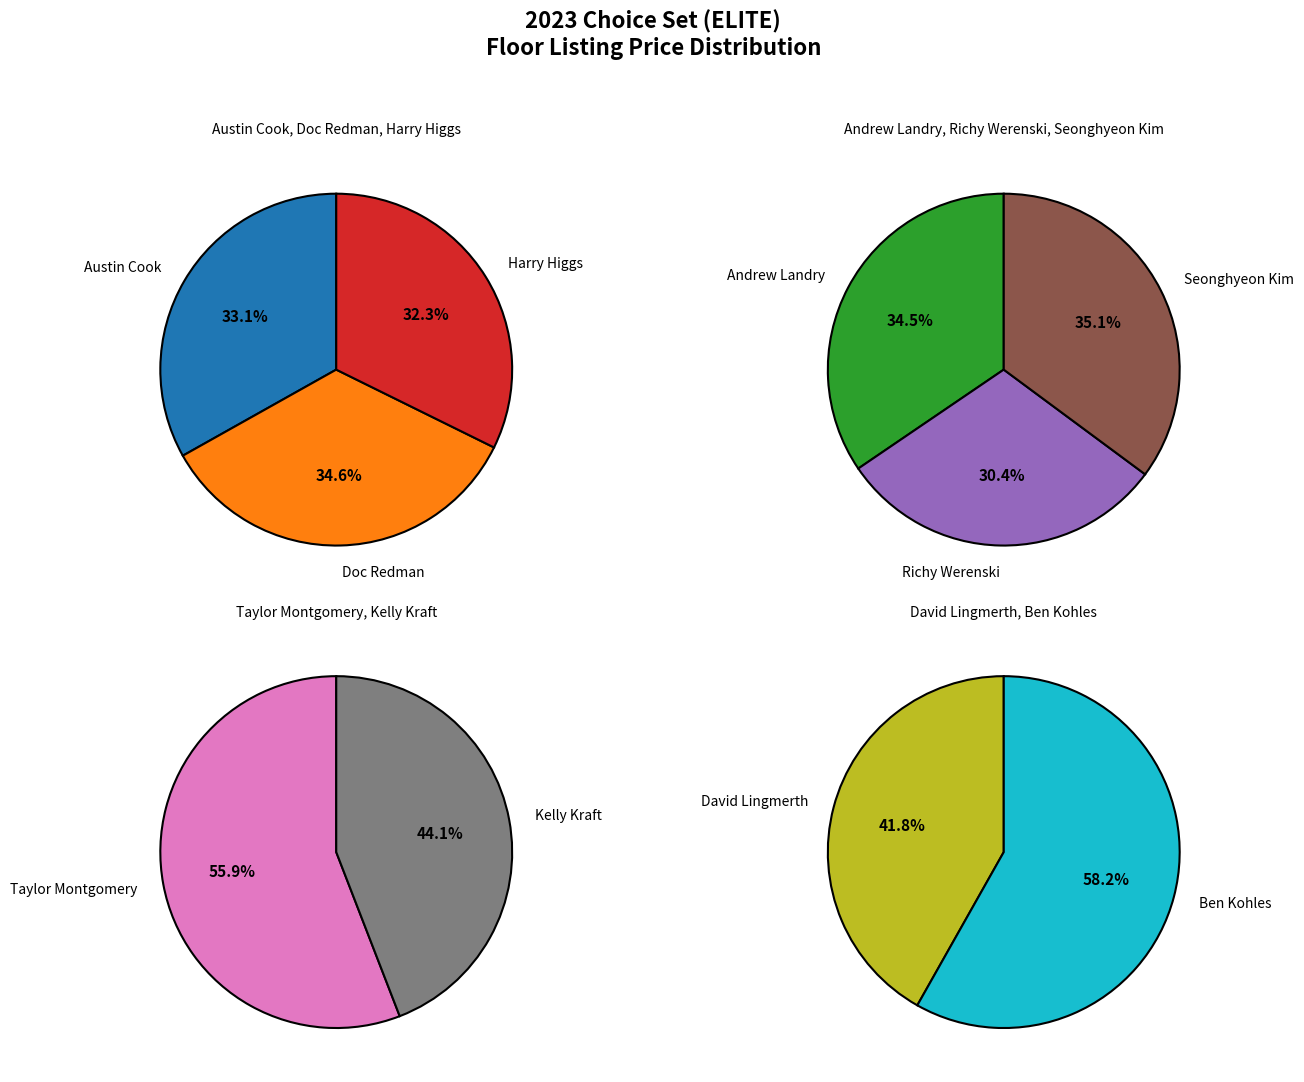

Between Taylor Montgomery and Ben Kohles, which is larger?

Ben Kohles